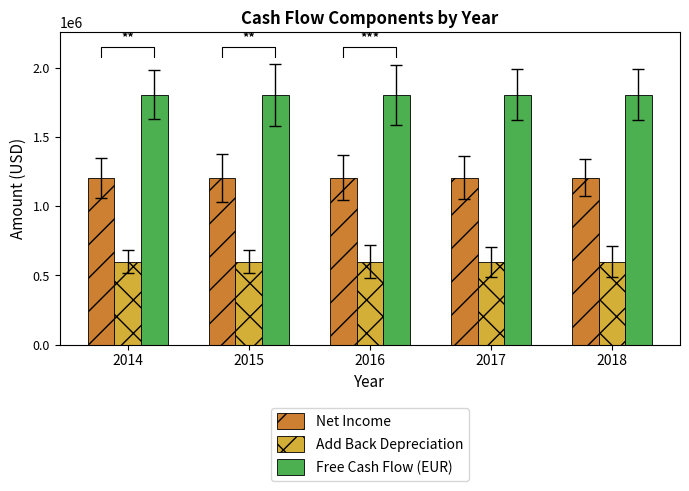

How many data points does each series have?

5